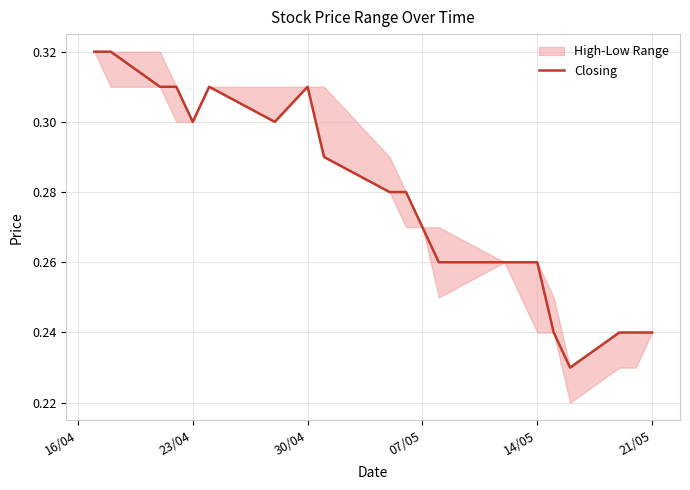

True or false: Closing has a value of 0.1 at 07/05.

False